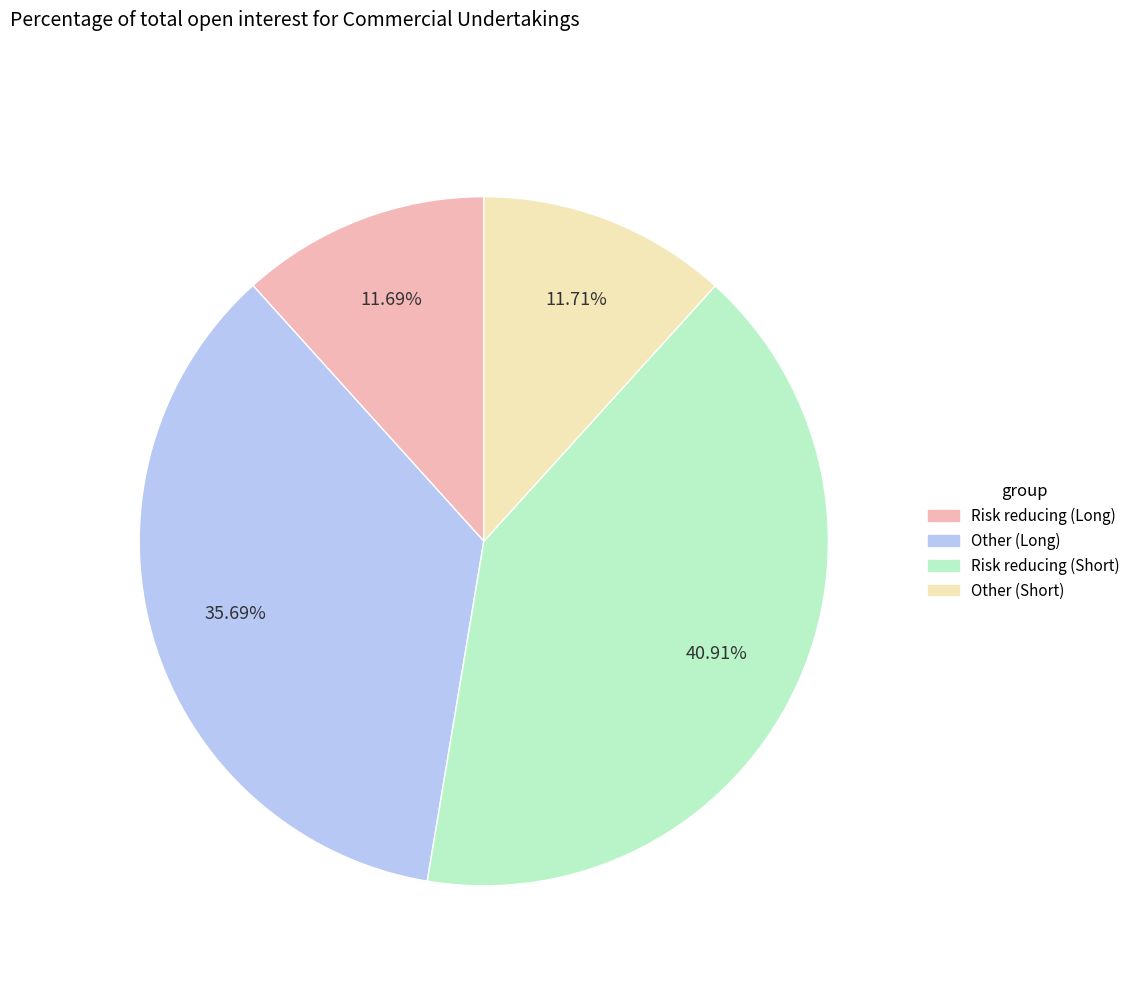

What percentage is the Other (Short) slice, to the nearest percent?

12%